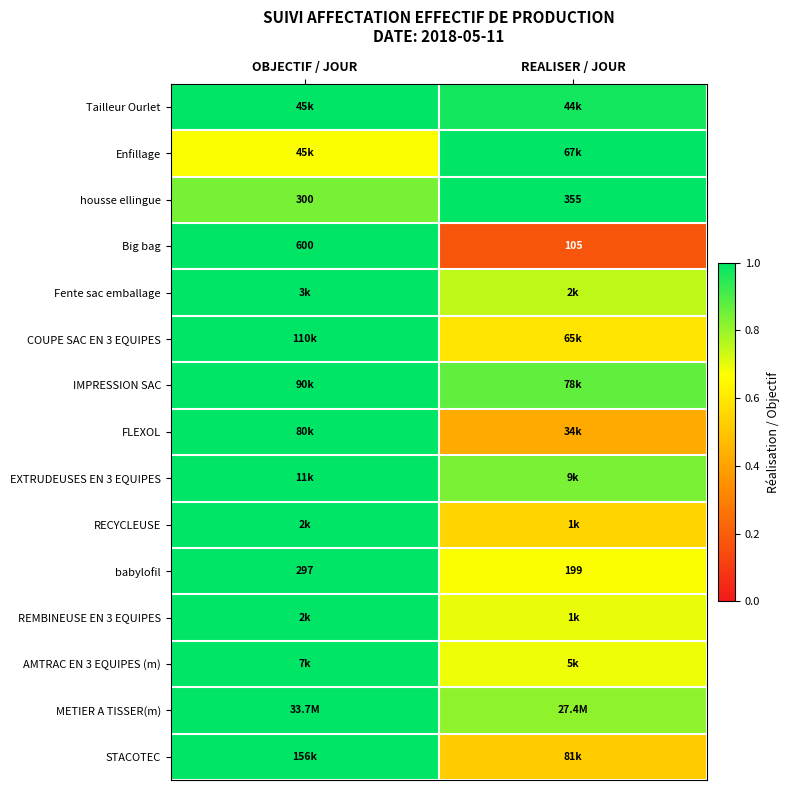

What is the total value across all series at REALISER / JOUR?

10.5